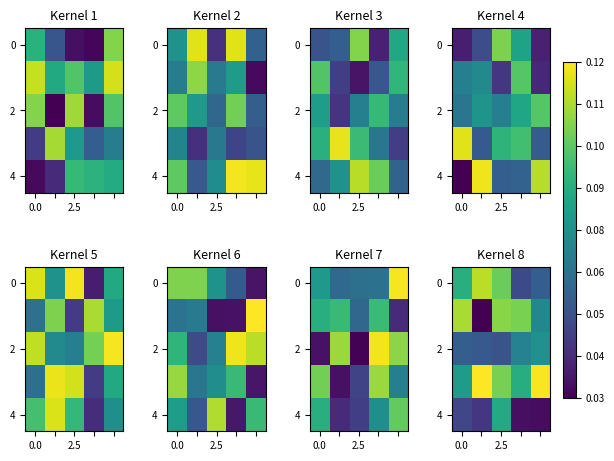

The value of 2 at 0.0 is 0.1. True or false?

True